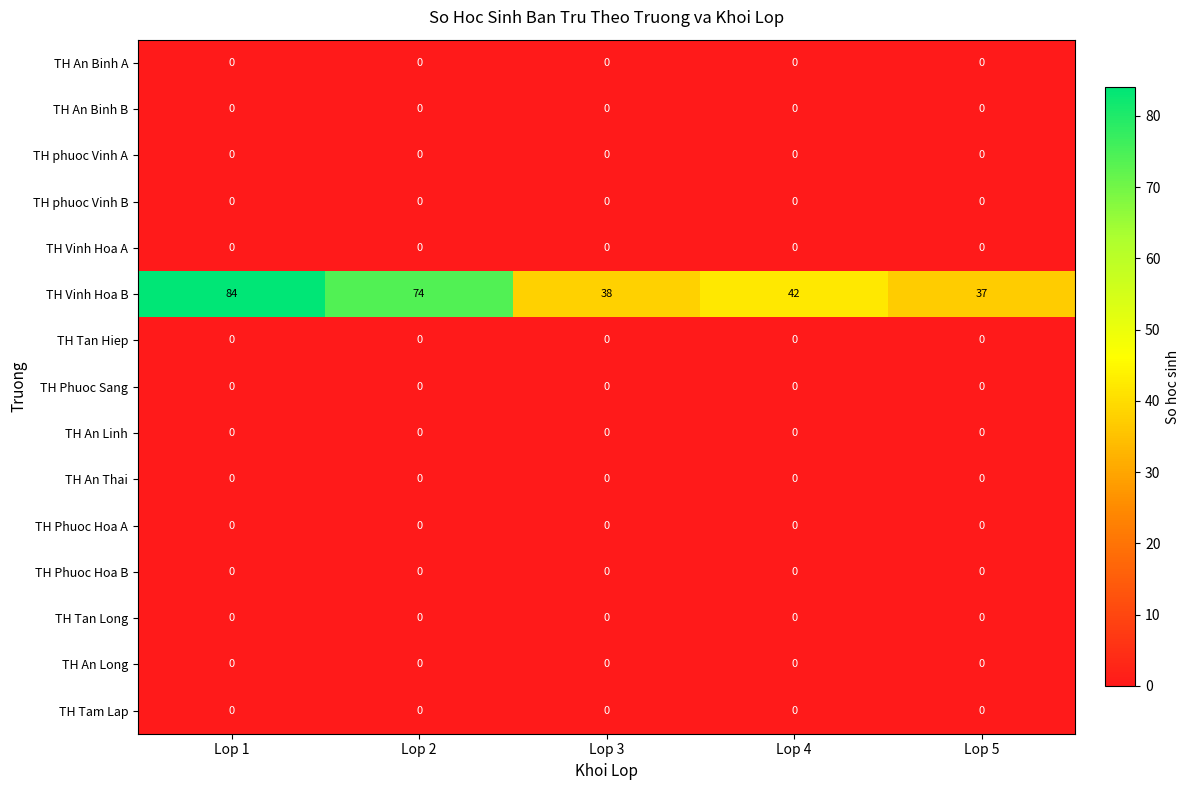

What is the spread (max minus min) of values at Lop 5?

37